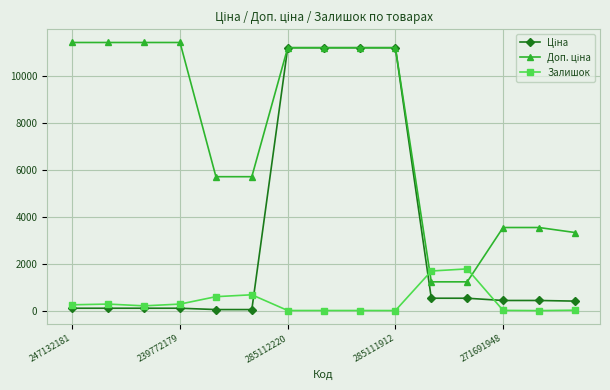

How many distinct data groups are displayed?

3